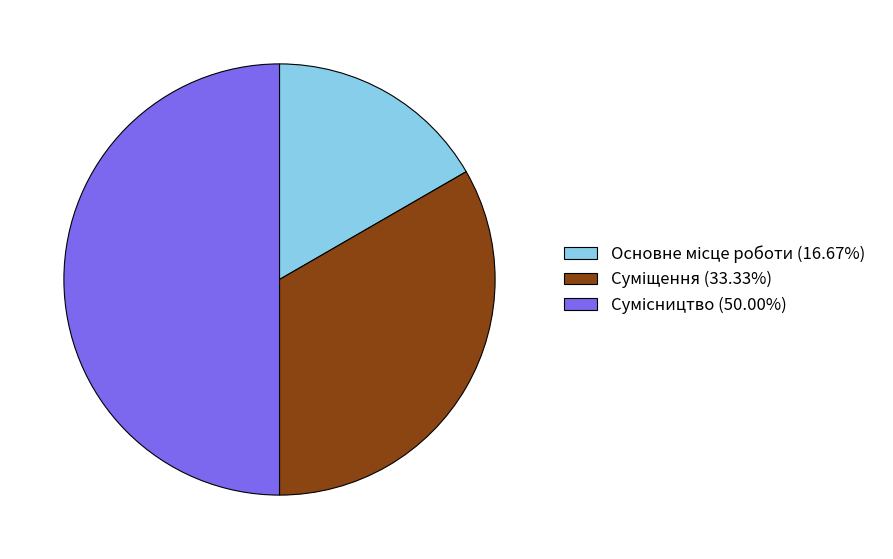

Rank the categories by value from highest to lowest.

Сумісництво, Суміщення, Основне місце роботи